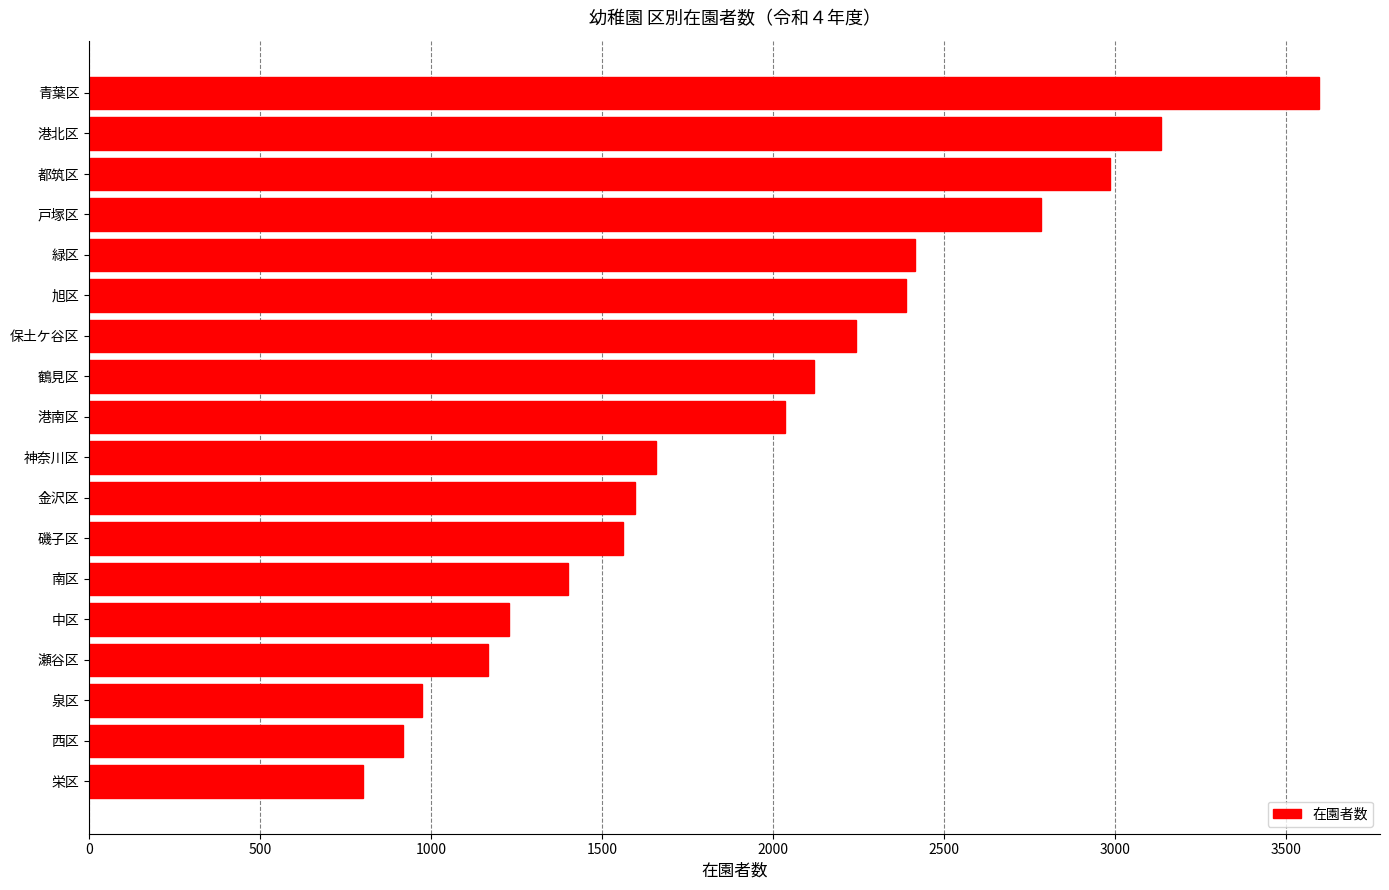

What is the label of the 3rd bar from the bottom?

泉区